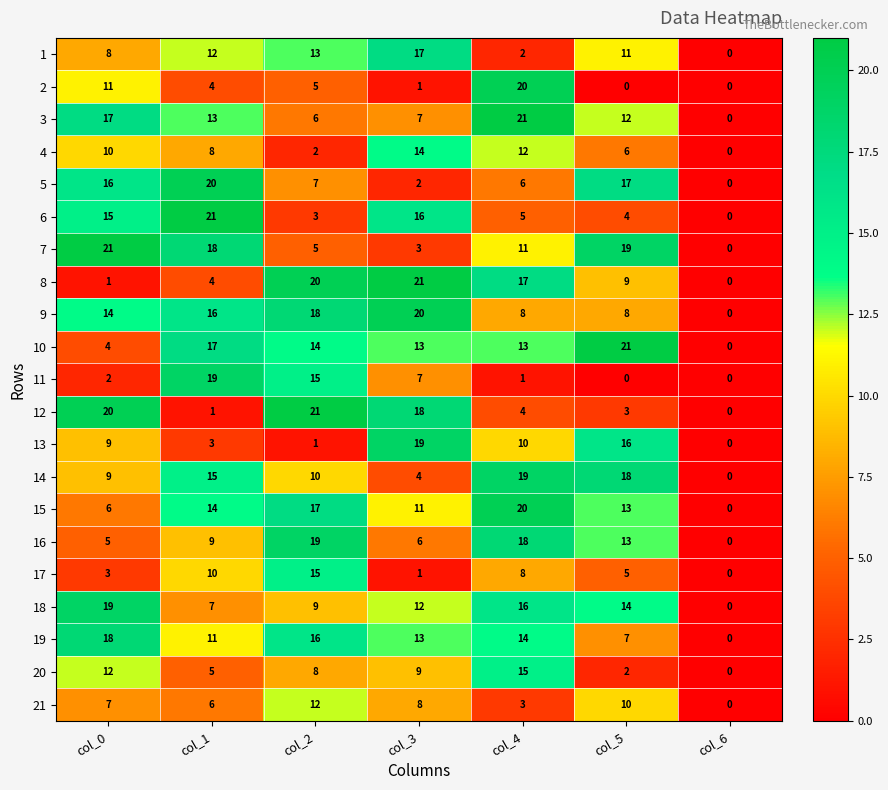

Is it true that 14 equals 6 at col_1?

False